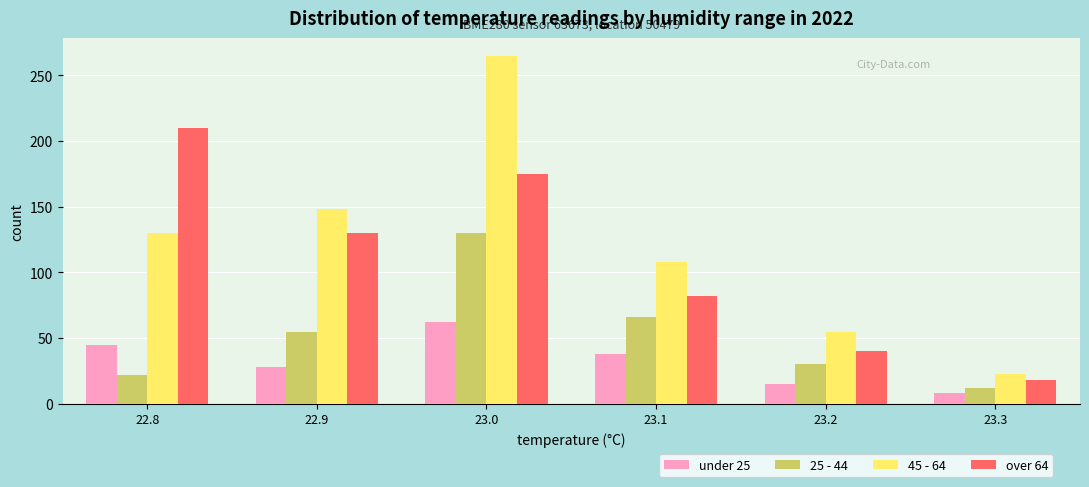

The 45 - 64 series shows 130 at 22.8. True or false?

True